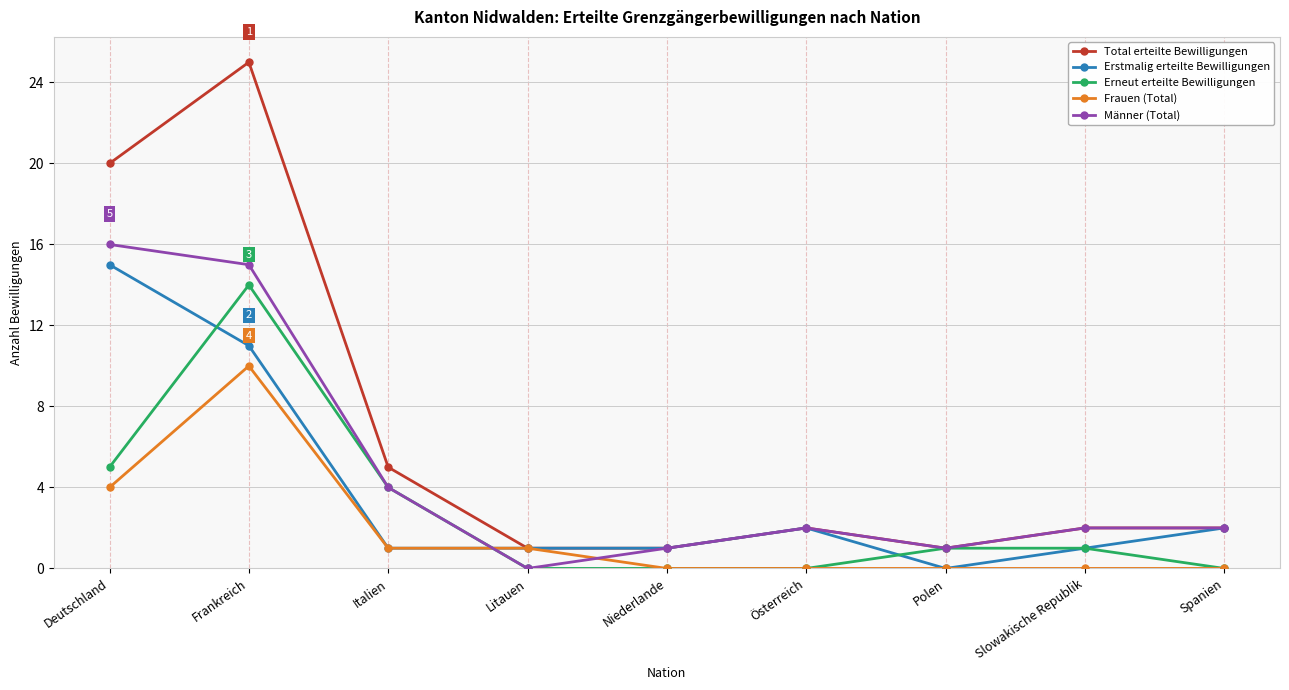

Which series changed the most between Frankreich and Polen?

Total erteilte Bewilligungen